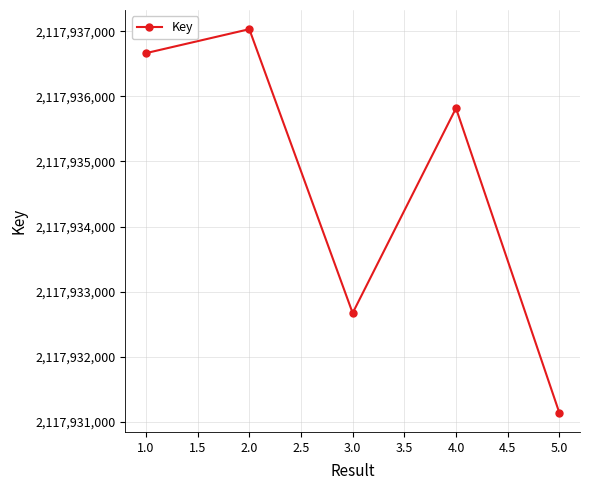

Is it true that the value at 2.0 is 525545242?

False